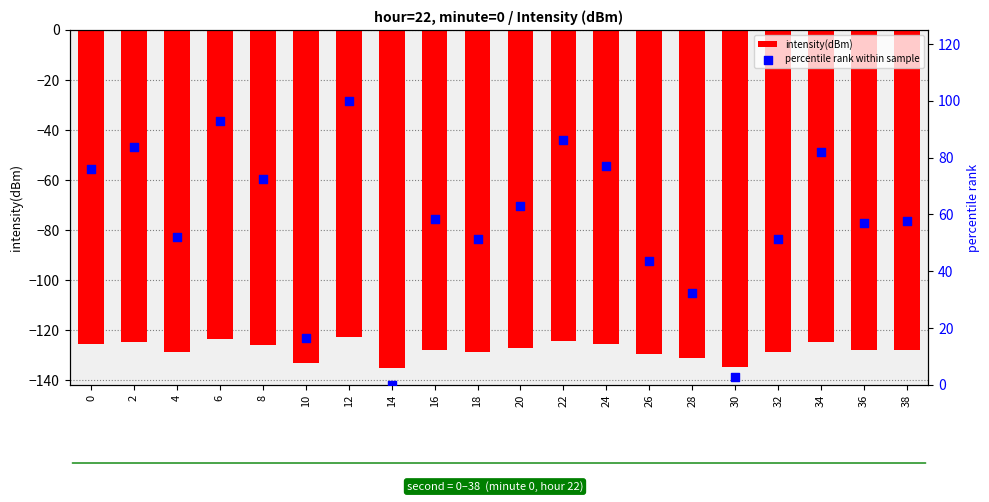

Is the value of intensity(dBm) at 6 greater than the value of percentile rank within sample at 32?

No